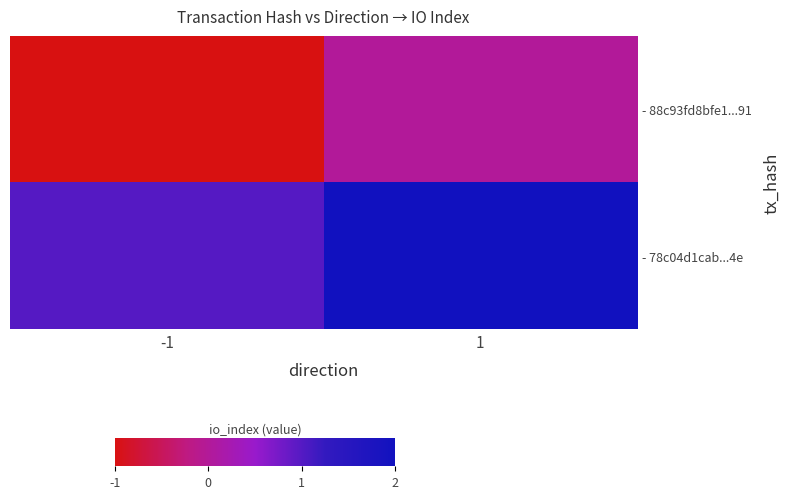

Reading right to left, what are all the values shown in this chart?

- 88c93fd8bfe1...91: 1=0	-1=-1
- 78c04d1cab...4e: 1=2	-1=1